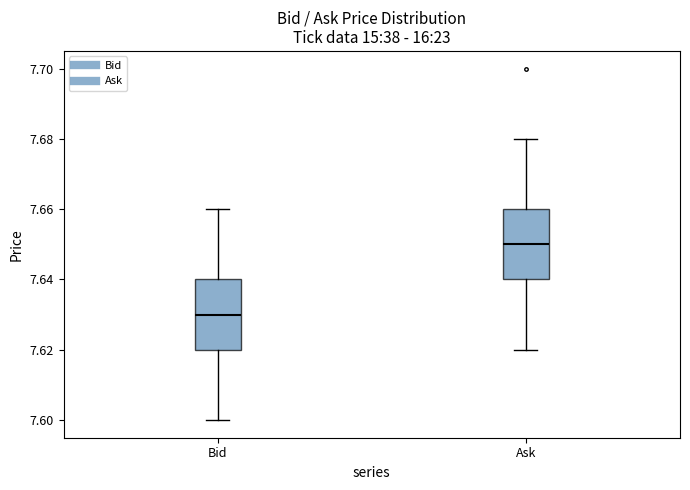

Reading left to right, transcribe this box plot: for each box, give where its median line is, the range the box spans, and where its two whiskers end, as read against the y-axis. The values are not printed on the chart, so give them approximately, as read against the axis.

Bid: median 7.63, box 7.62 to 7.64, whiskers 7.60 to 7.66
Ask: median 7.65, box 7.64 to 7.66, whiskers 7.62 to 7.68